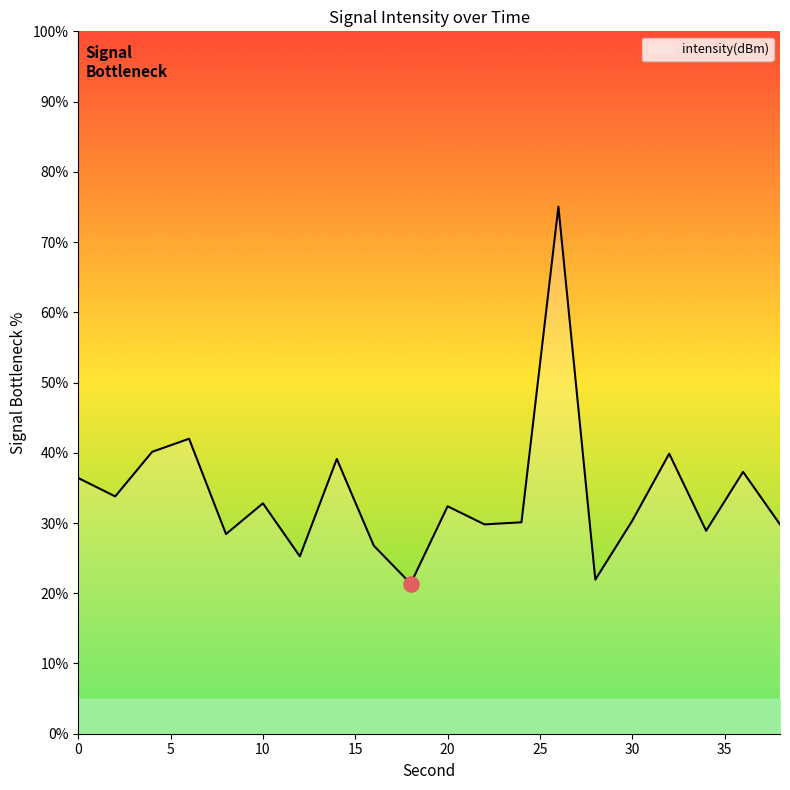

What is the difference between the maximum and minimum values?

53.7